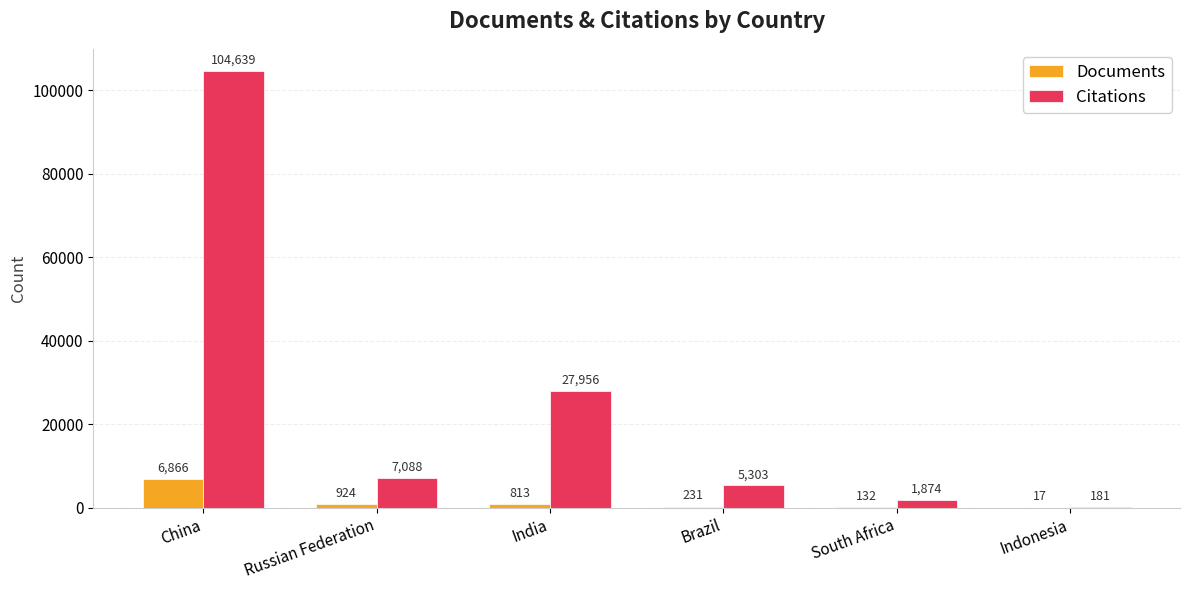

Between Russian Federation and India, which series saw the biggest shift?

Citations